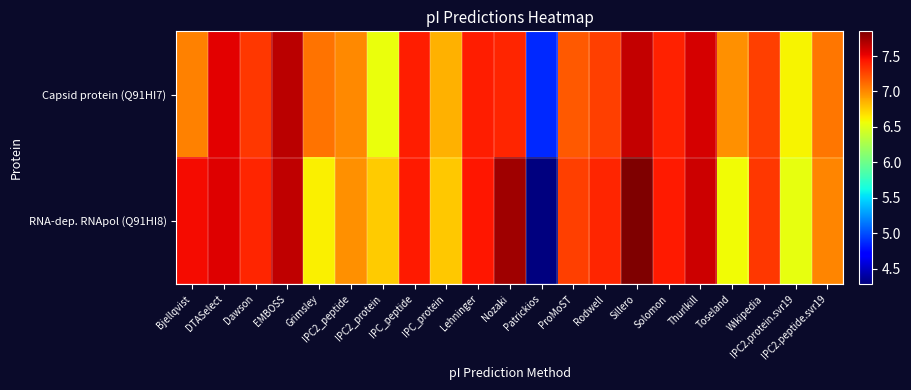

Count the number of categories in the chart.

21